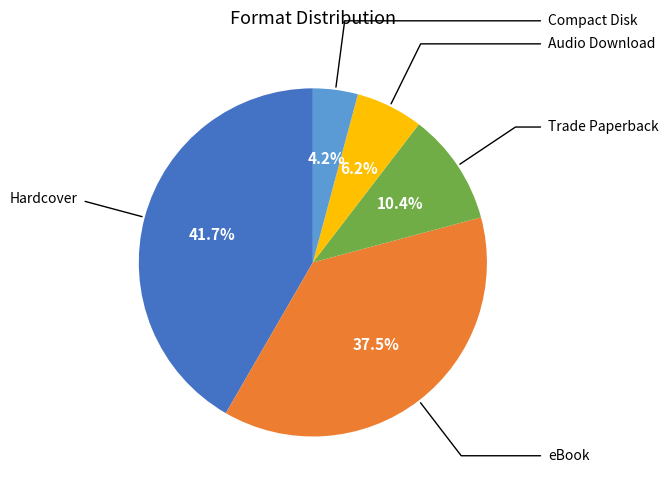

Does any single category account for the majority?

No